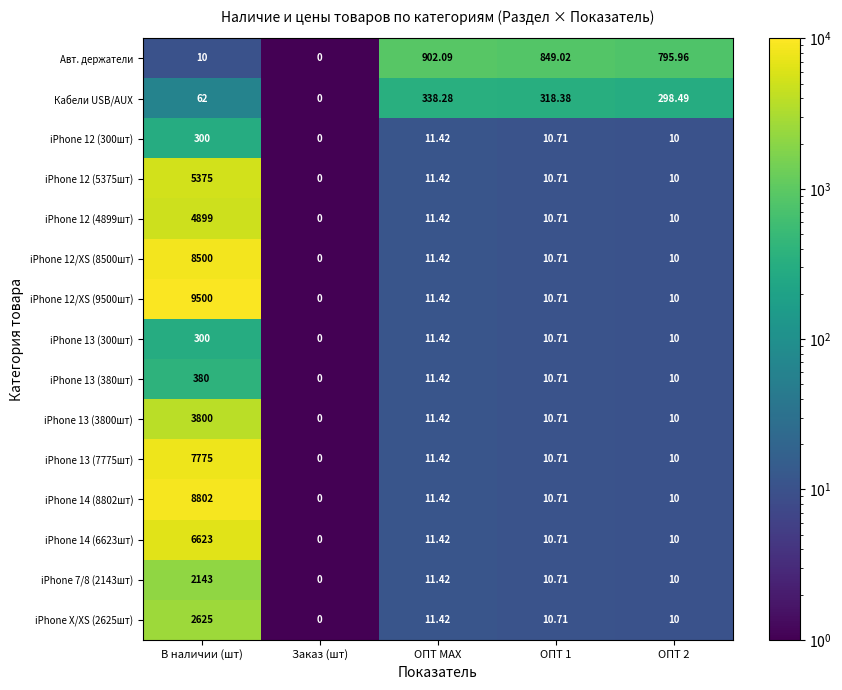

Count the number of categories in the chart.

5